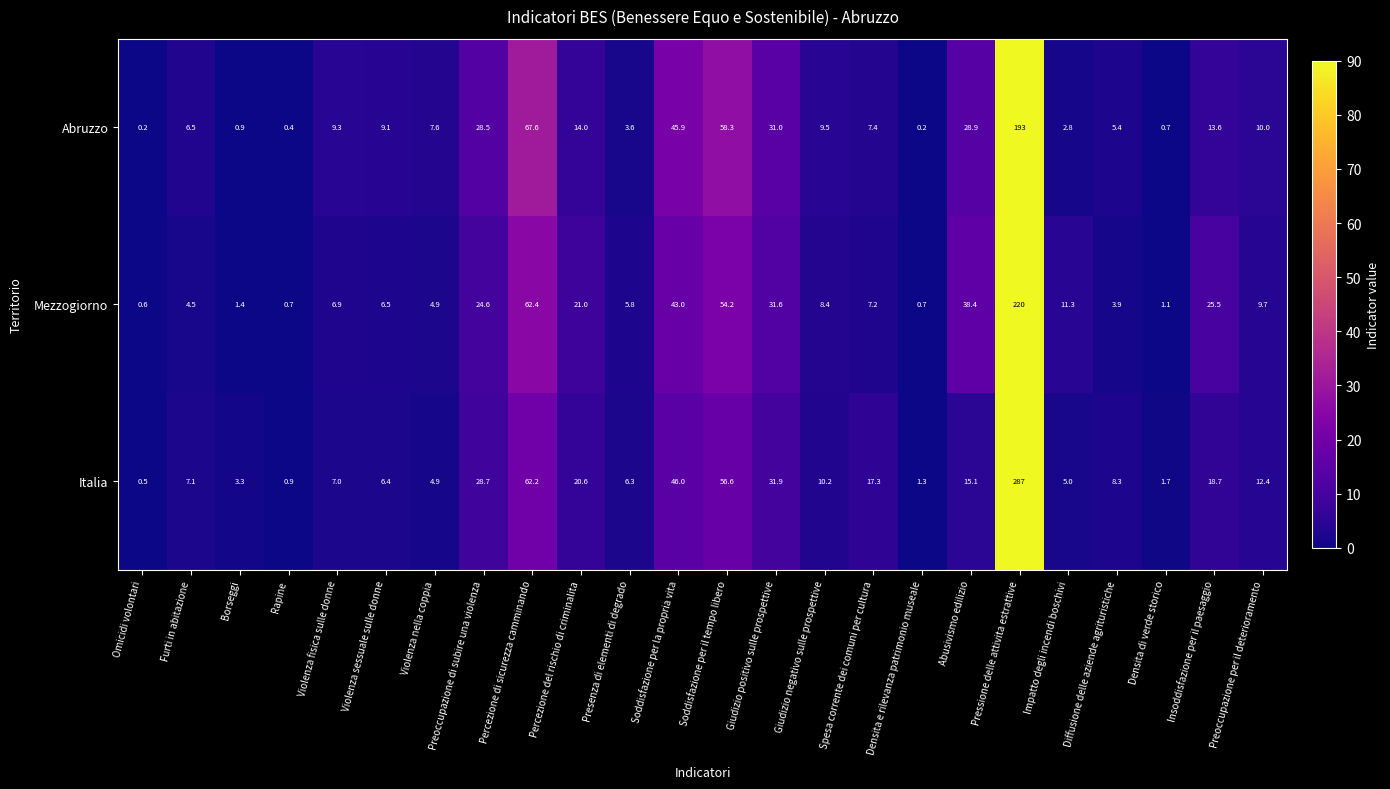

What is the total value across all series at Preoccupazione di subire una violenza?

81.8